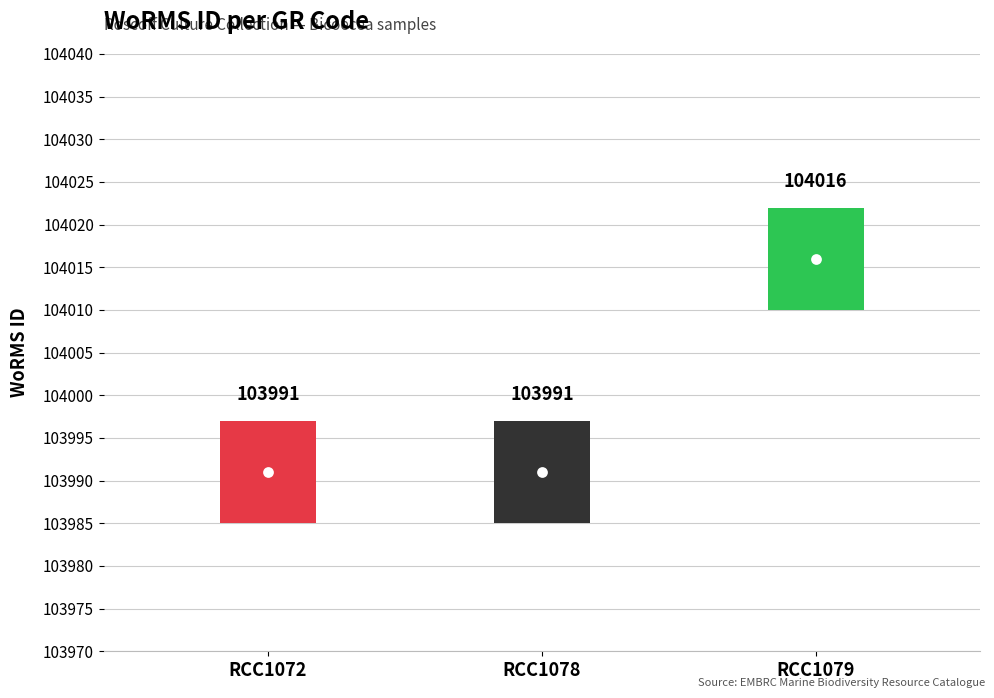

Between RCC1078 and RCC1072, which is larger?

RCC1078